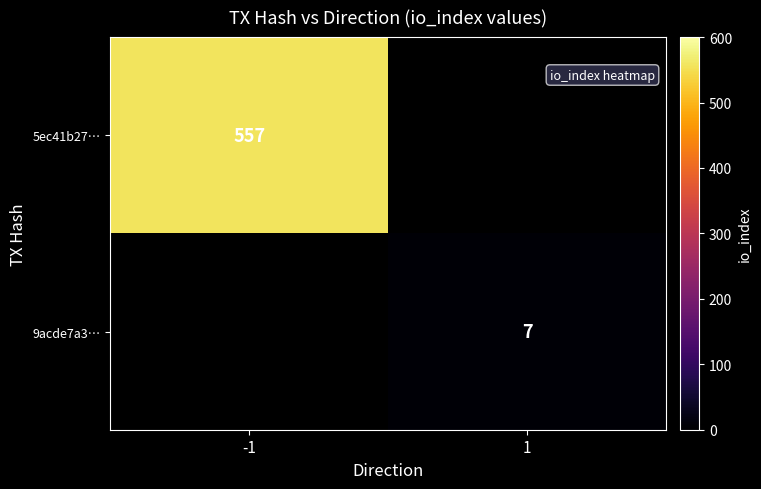

Is it true that 9acde7a3… equals 7 at 1?

True